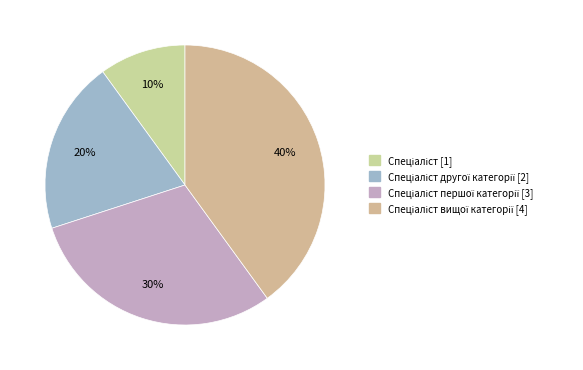

How many segments does this pie chart have?

4